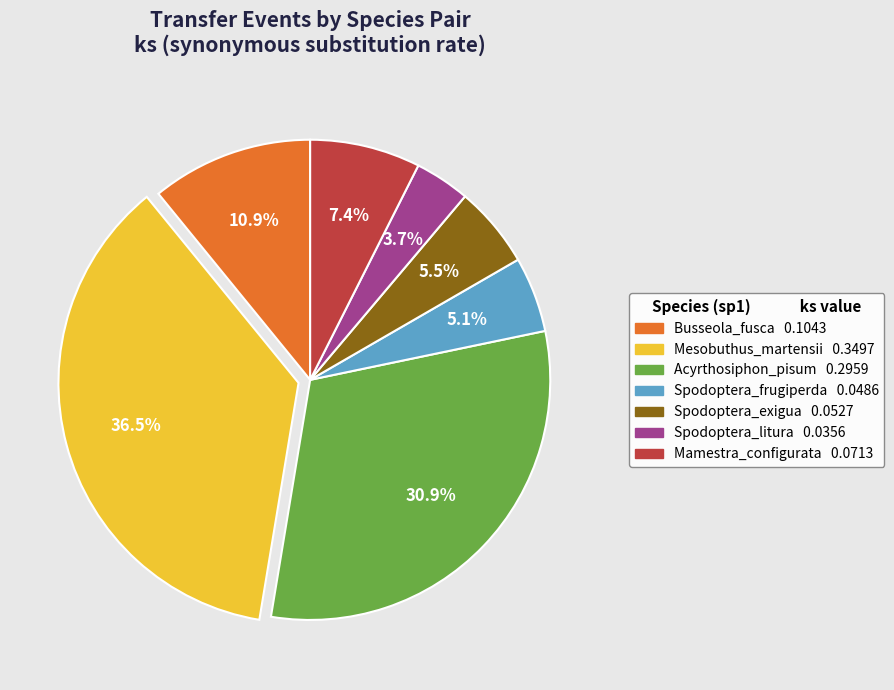

To the nearest percent, what is the difference between the largest and smallest slice percentages?

33%